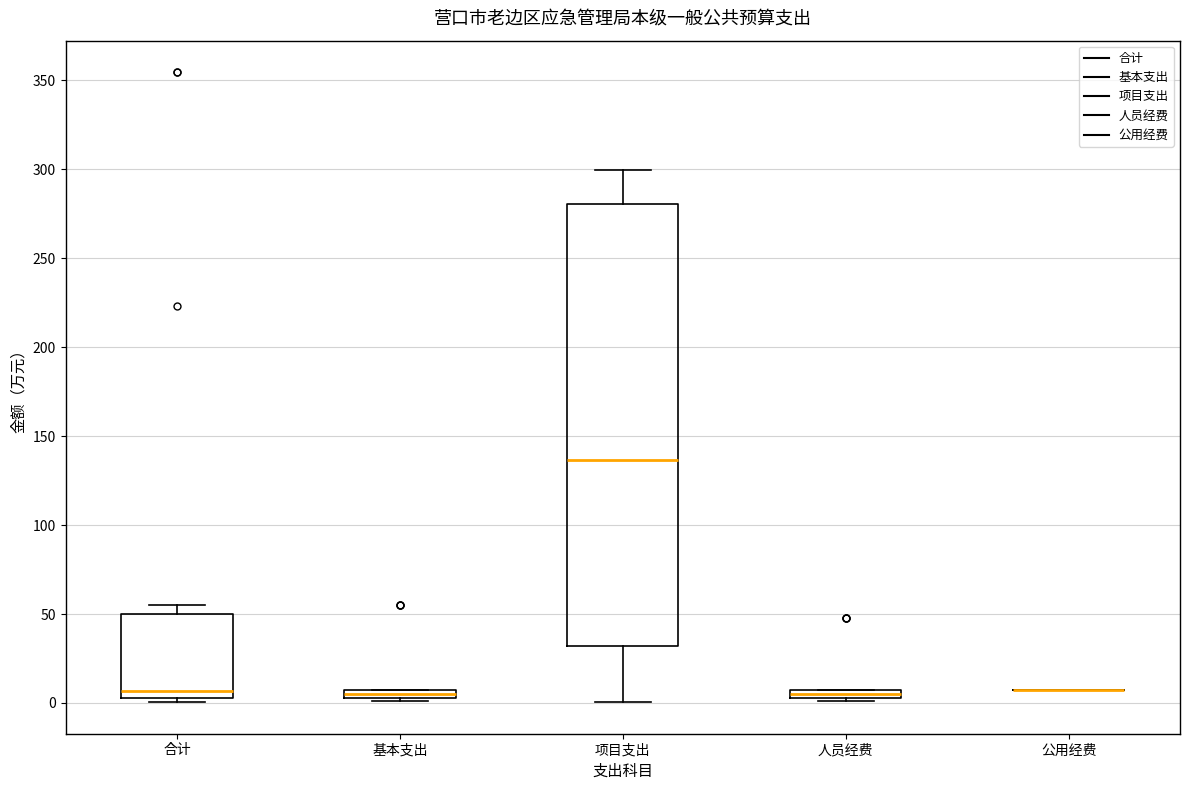

Where is the lower edge of the box for 合计 on the y-axis? The values are not printed on the chart, so give them approximately, as read against the axis.

5